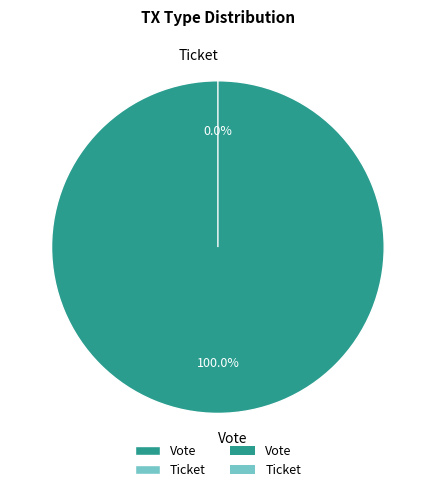

To the nearest percent, what is the average slice percentage?

50%